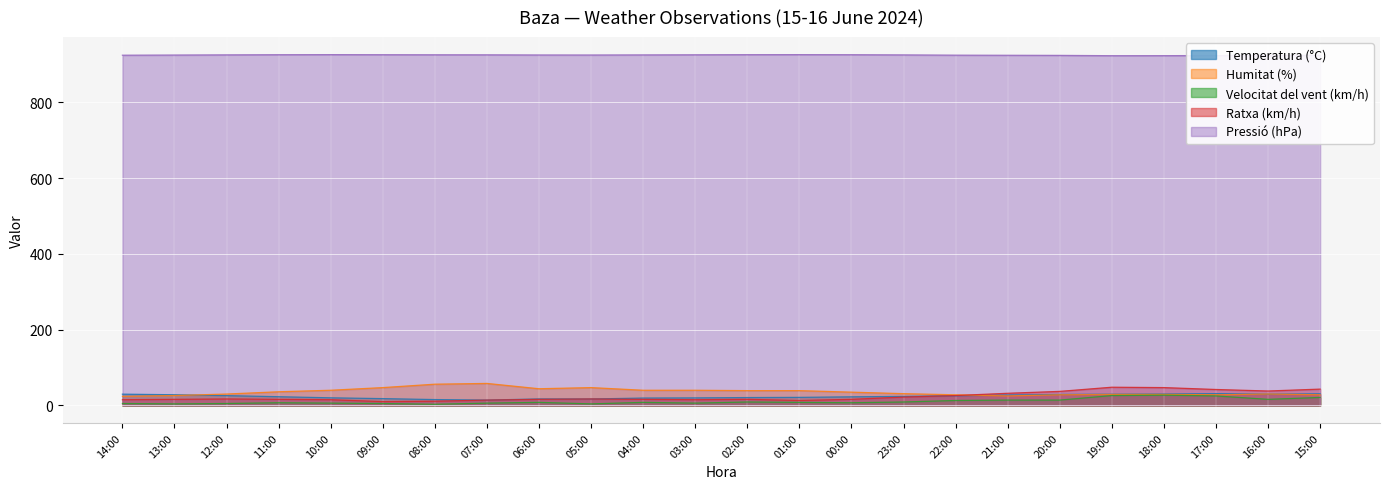

Reading left to right, extract all data points from this chart.

Temperatura (°C): 29.7	28.1	25.8	22.9	20.0	17.9	15.4	14.0	17.1	16.9	19.4	19.8	20.7	21.2	22.6	23.8	25.4	27.4	28.9	29.6	30.1	31.1	29.6	30.6
Humitat (%): 24.0	26.0	30.0	36.0	40.0	47.0	56.0	58.0	44.0	47.0	40.0	40.0	39.0	39.0	35.0	31.0	28.0	25.0	28.0	29.0	29.0	28.0	30.0	28.0
Velocitat del vent (km/h): 5.0	4.0	5.0	7.0	6.0	5.0	3.0	6.0	8.0	4.0	8.0	6.0	9.0	8.0	7.0	9.0	13.0	14.0	14.0	26.0	27.0	25.0	16.0	21.0
Ratxa (km/h): 15.0	16.0	17.0	16.0	15.0	10.0	11.0	14.0	16.0	17.0	16.0	15.0	16.0	13.0	16.0	22.0	26.0	32.0	37.0	48.0	47.0	42.0	38.0	43.0
Pressió (hPa): 924.5	924.9	925.4	925.8	926.0	925.8	925.6	925.5	925.1	925.0	925.3	925.6	925.9	926.0	925.8	925.3	924.6	924.3	924.0	923.2	923.3	923.6	923.9	924.0